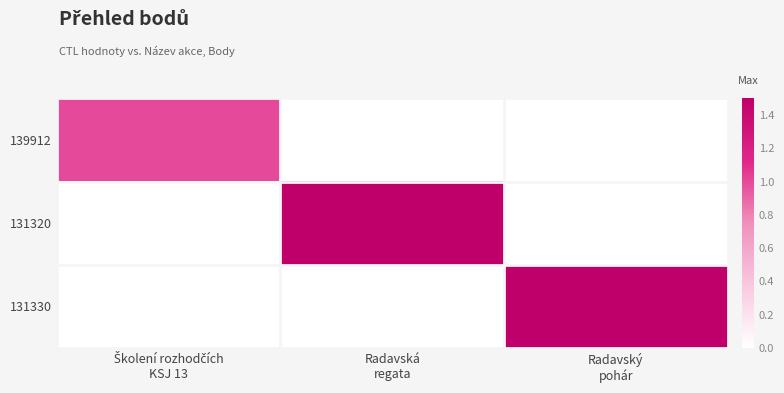

At Radavská regata, list the series in order from largest to smallest.

131320, 139912, 131330